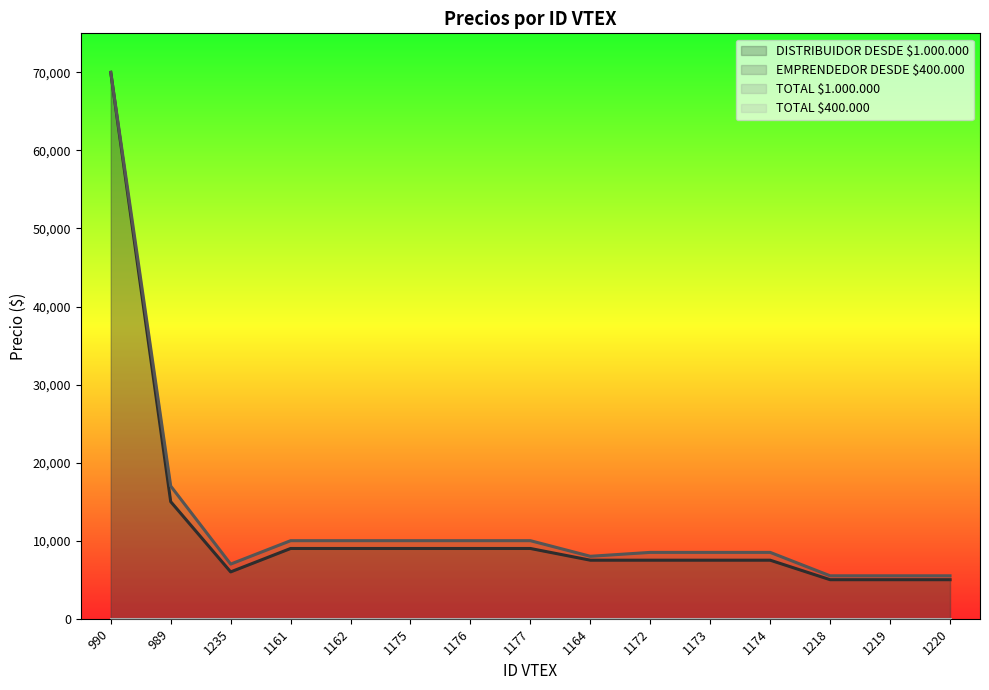

True or false: DISTRIBUIDOR DESDE $1.000.000 has a value of 9000 at 1176.

True